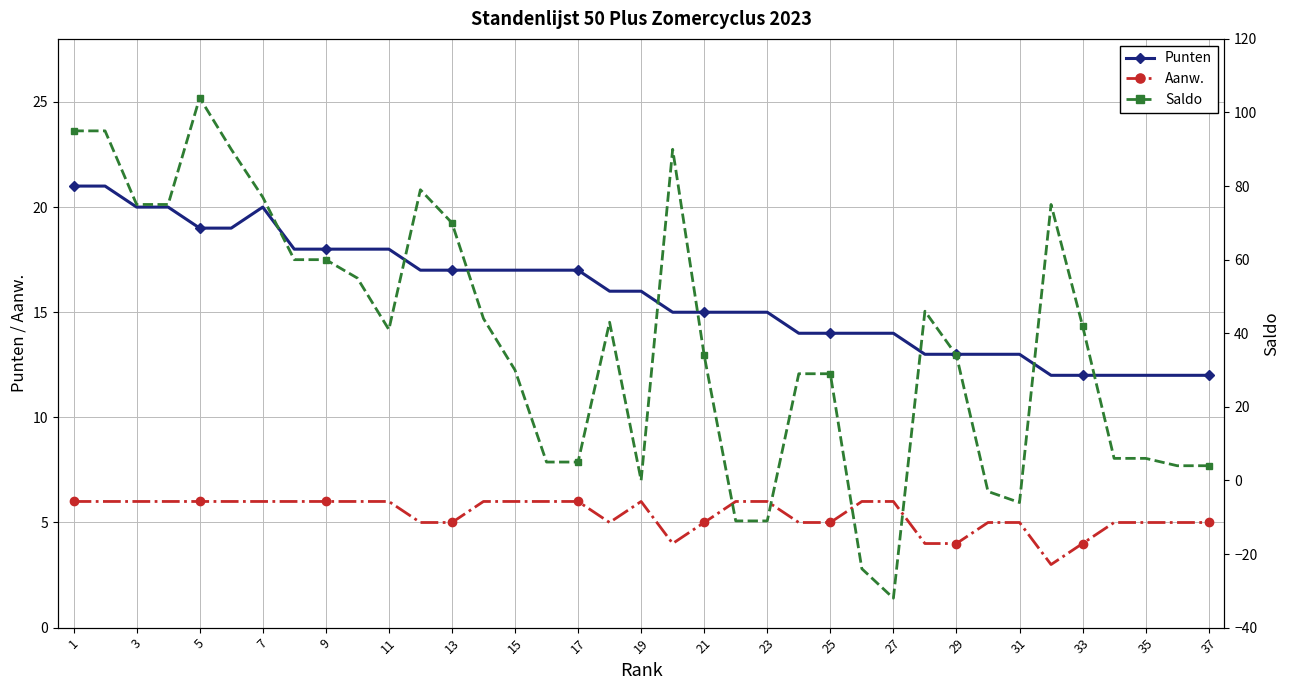

What is the highest value of the Aanw. series?

6